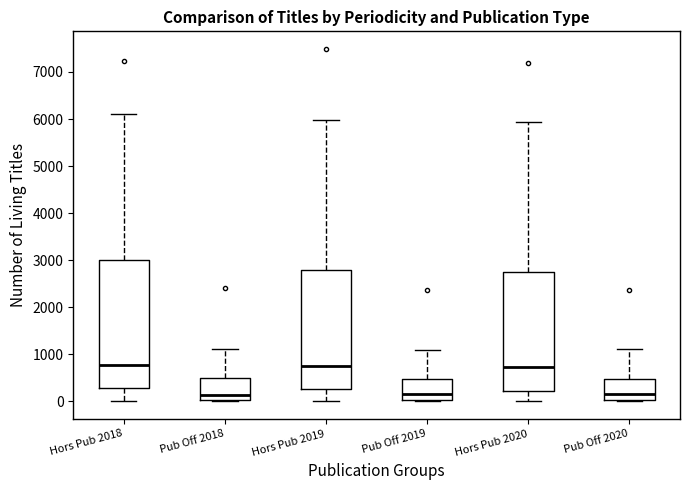

Where does the median line of the box for Pub Off 2020 sit on the y-axis? The values are not printed on the chart, so give them approximately, as read against the axis.

200